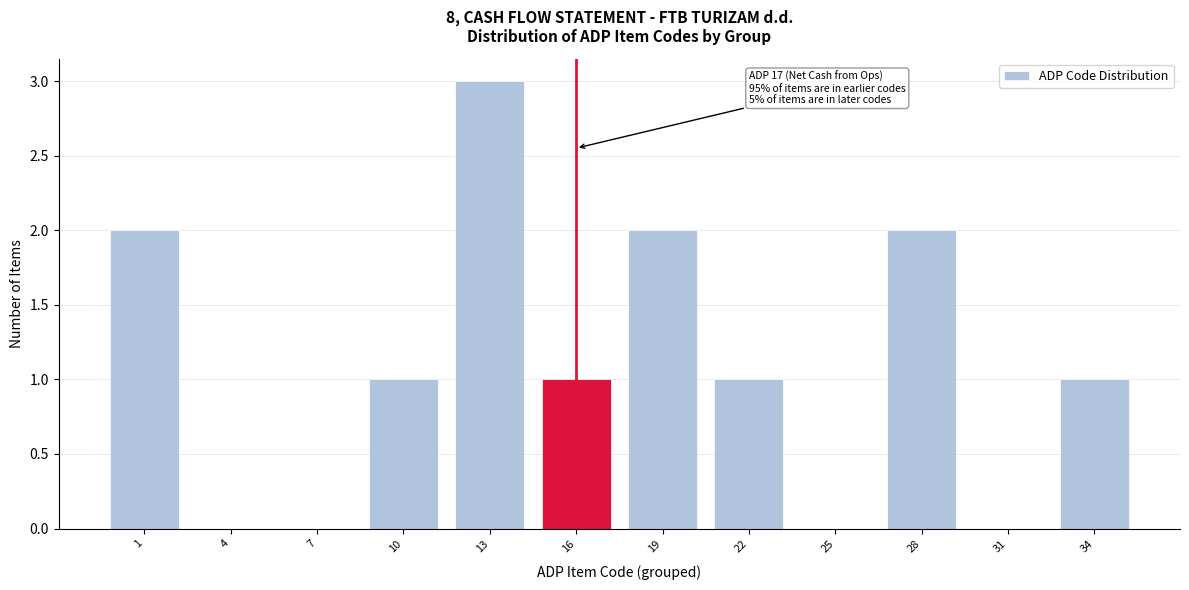

Reading left to right, extract all data points from this chart.

1=2	4=0	7=0	10=1	13=3	16=1	19=2	22=1	25=0	28=2	31=0	34=1